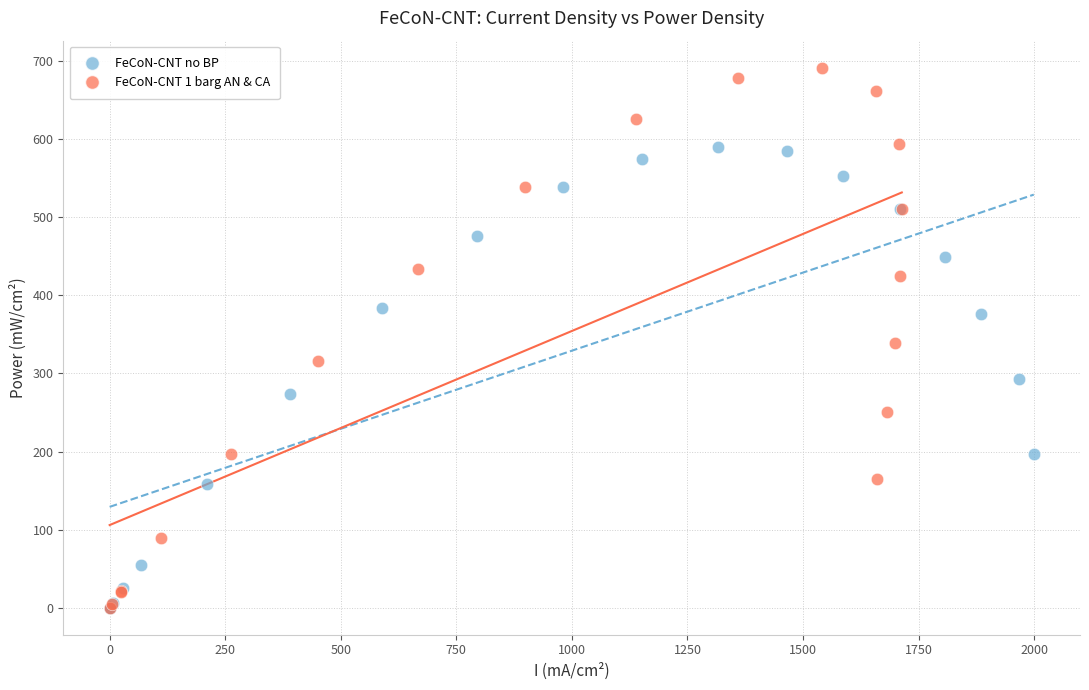

Which series reaches the maximum Y coordinate?

FeCoN-CNT 1 barg AN & CA